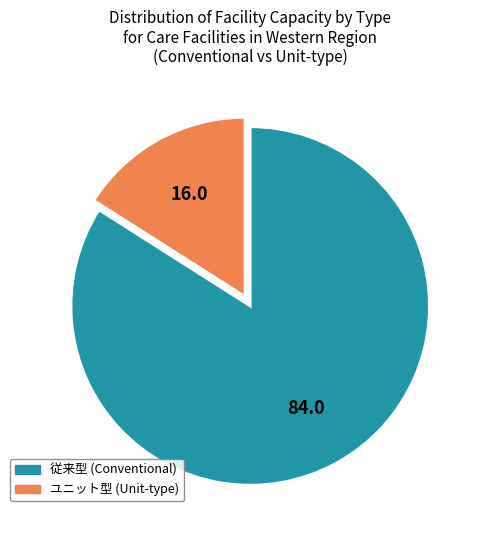

Is there any slice that represents more than half of the pie?

Yes